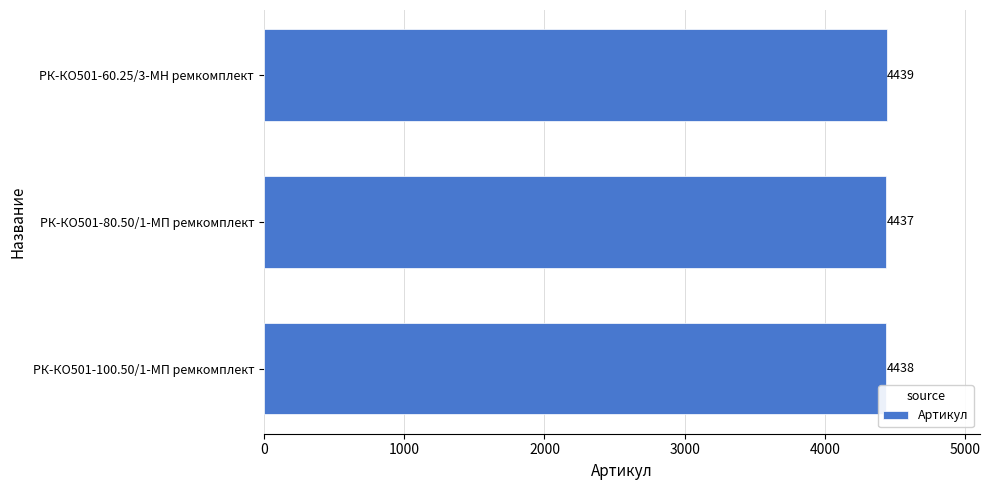

What is the change in value from РК-КО501-100.50/1-МП ремкомплект to РК-КО501-60.25/3-МН ремкомплект?

+1